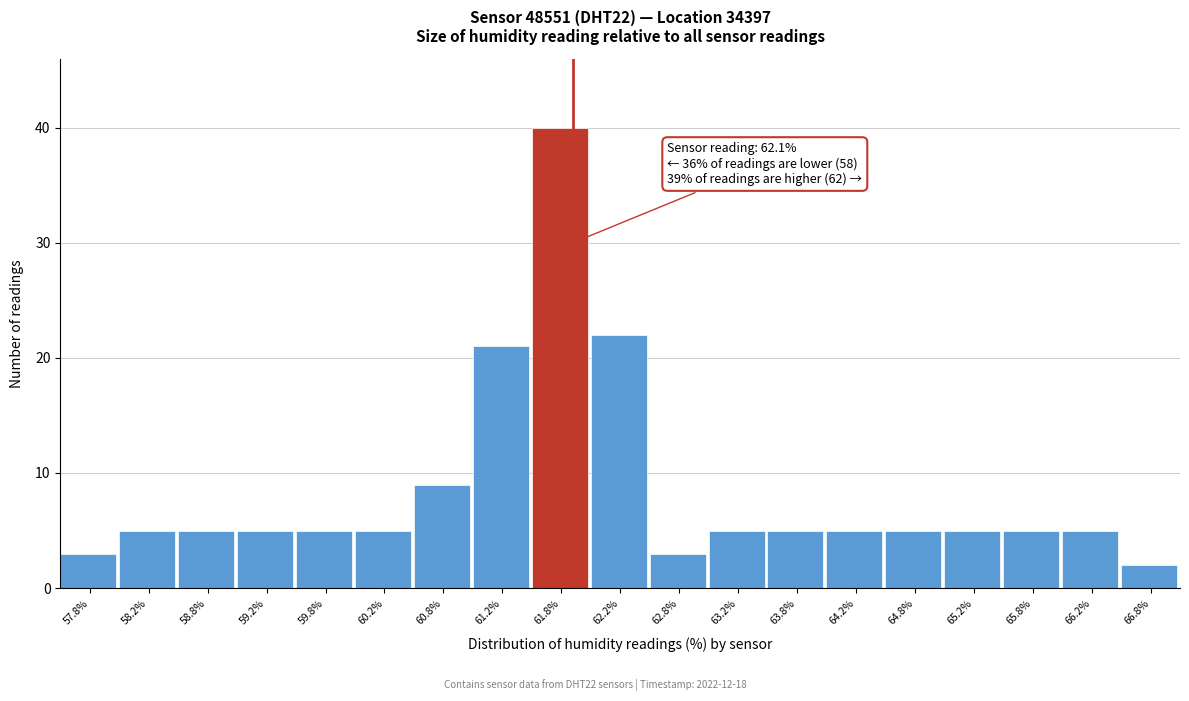

Reading right to left, extract all data points from this chart.

66.8%=2	66.2%=5	65.8%=5	65.2%=5	64.8%=5	64.2%=5	63.8%=5	63.2%=5	62.8%=3	62.2%=22	61.8%=40	61.2%=21	60.8%=9	60.2%=5	59.8%=5	59.2%=5	58.8%=5	58.2%=5	57.8%=3